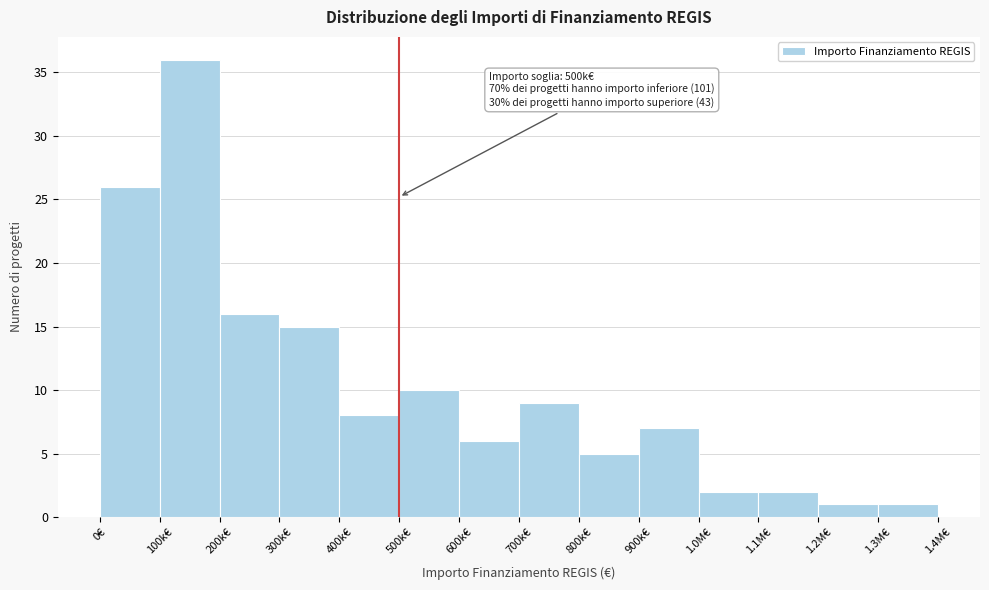

Reading left to right, what are all the values shown in this chart?

26	36	16	15	8	10	6	9	5	7	2	2	1	1